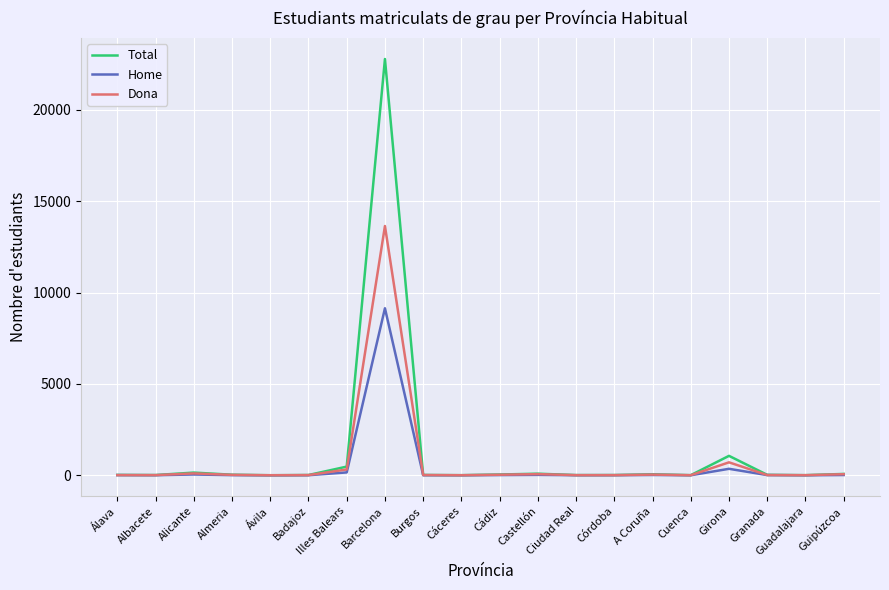

Which series has the widest spread of values?

Total